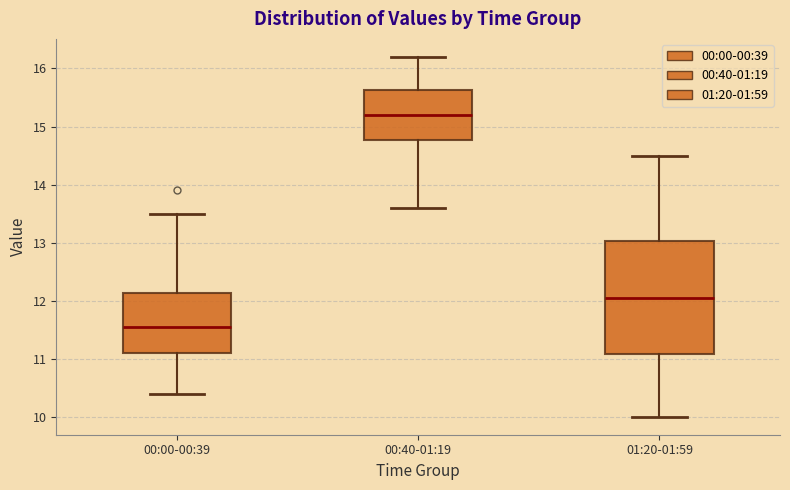

Which box has the highest median line?

00:40-01:19